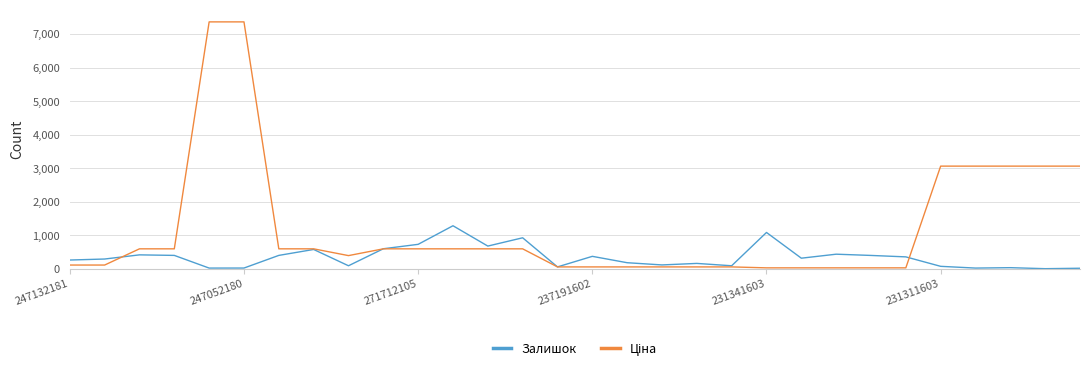

At how many categories does at least one series exceed 1611?

7